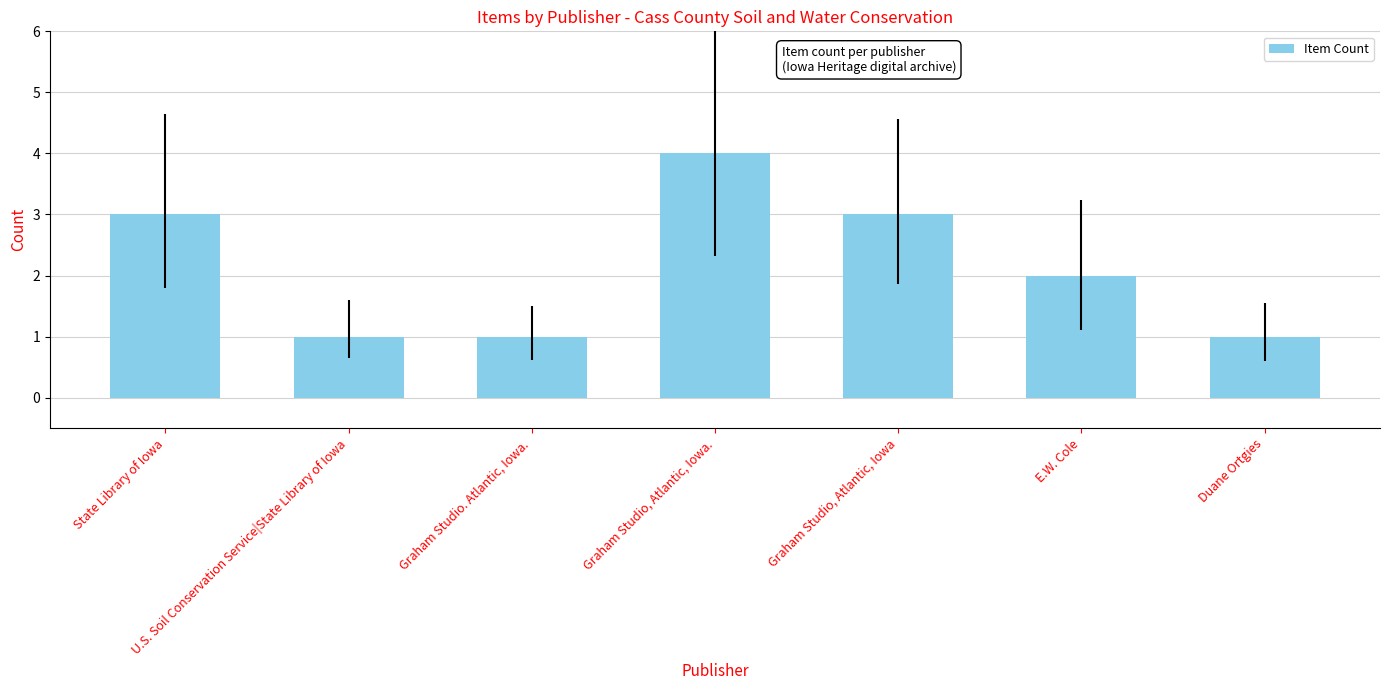

Reading left to right, transcribe all the data shown in this chart.

State Library of Iowa=3	U.S. Soil Conservation Service|State Library of Iowa=1	Graham Studio. Atlantic, Iowa.=1	Graham Studio, Atlantic, Iowa.=4	Graham Studio, Atlantic, Iowa=3	E.W. Cole=2	Duane Ortgies=1